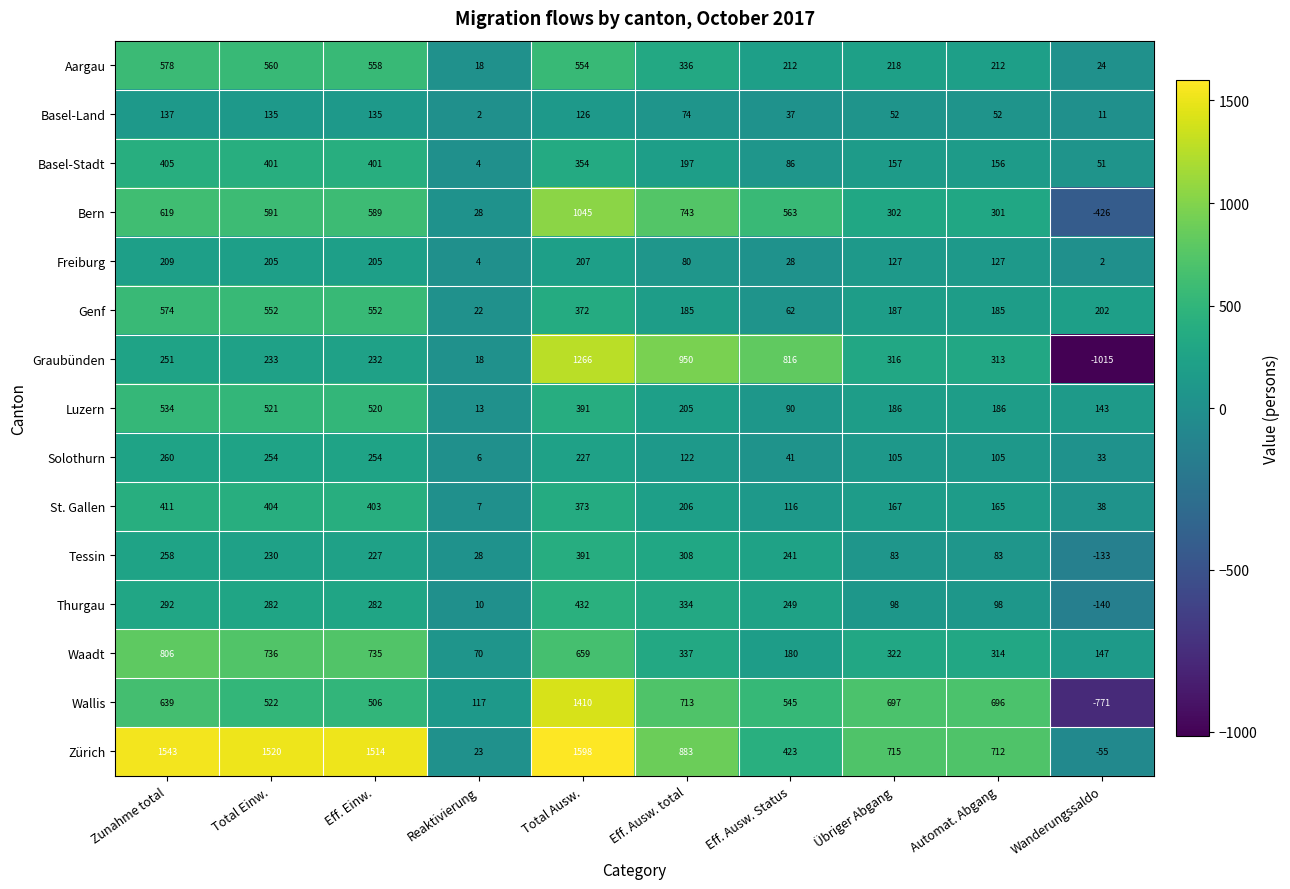

What is the difference between the highest and lowest values at Zunahme total?

1406